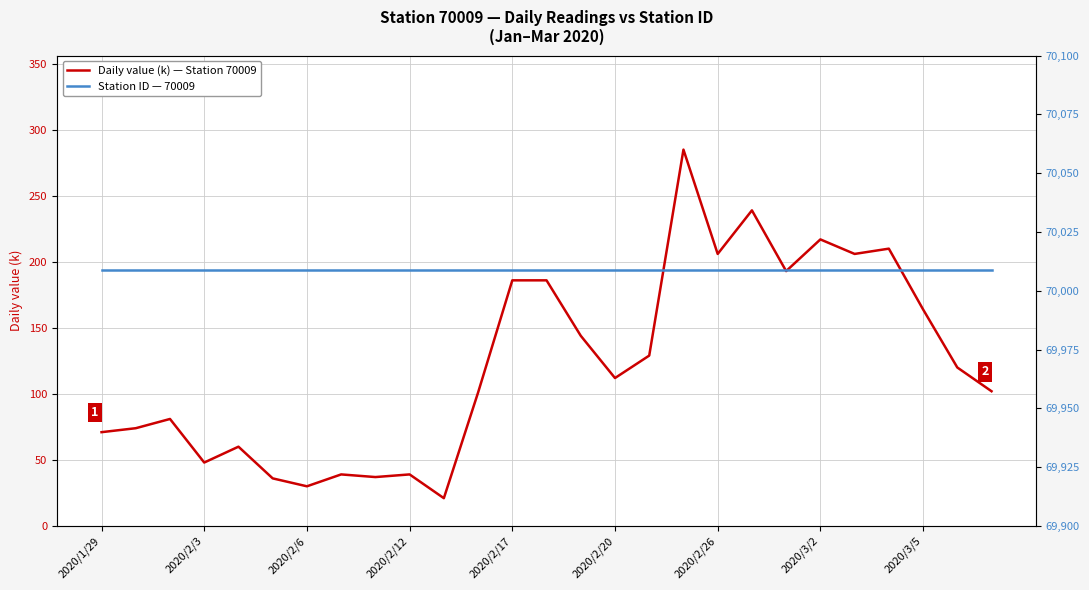

What position from the left is 11?

12